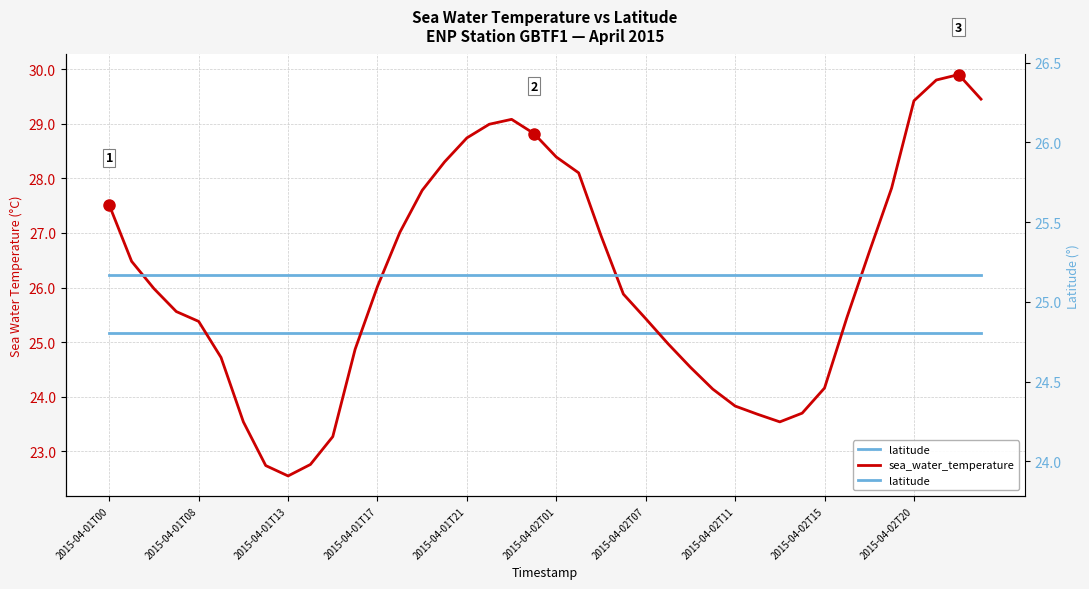

List the series in order of their peak value, lowest first.

latitude, sea_water_temperature